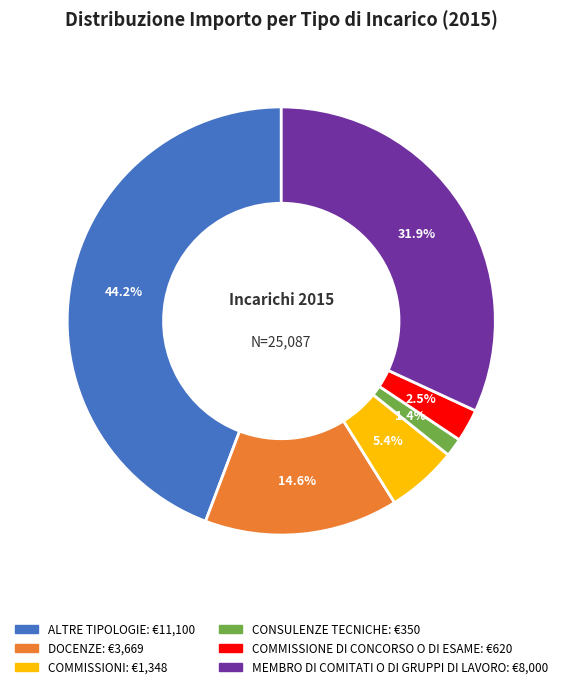

Is there any slice that represents more than half of the pie?

No